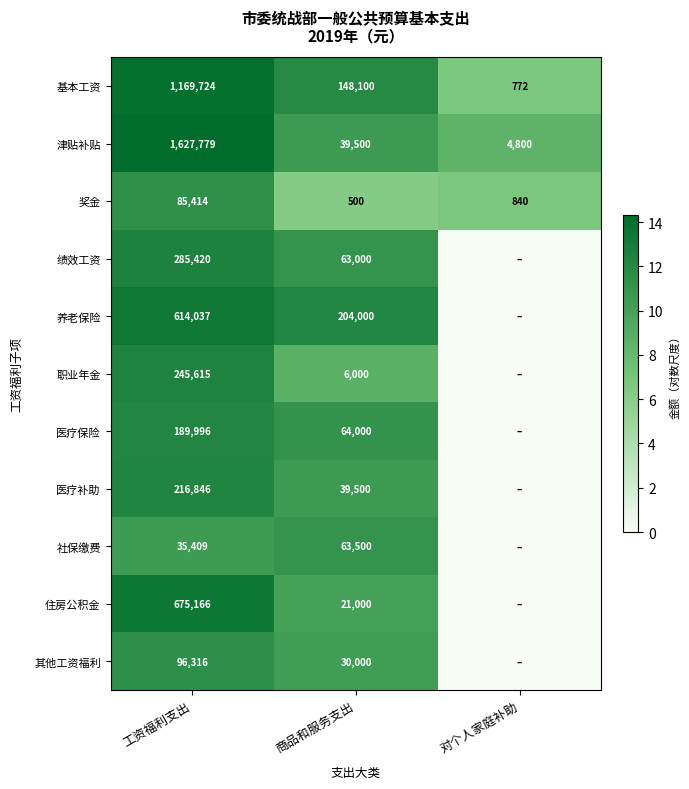

What is the average value of the 基本工资 series?

439532